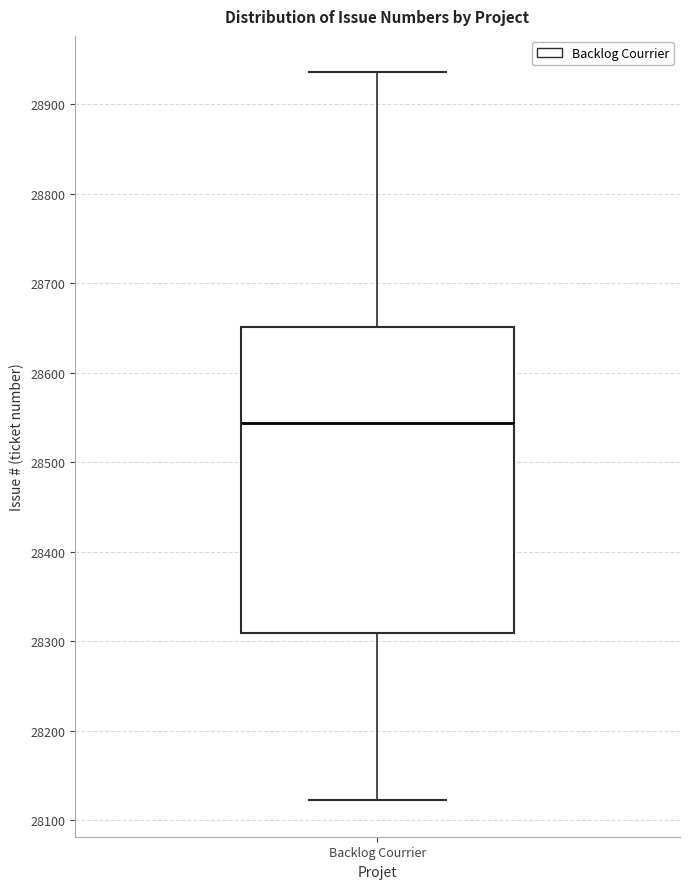

Read this box plot against the y-axis: the position of the median line, the range covered by the box, and the ends of both whiskers. The values are not printed on the chart, so give them approximately, as read against the axis.

median 28540, box 28310 to 28650, whiskers 28120 to 28940